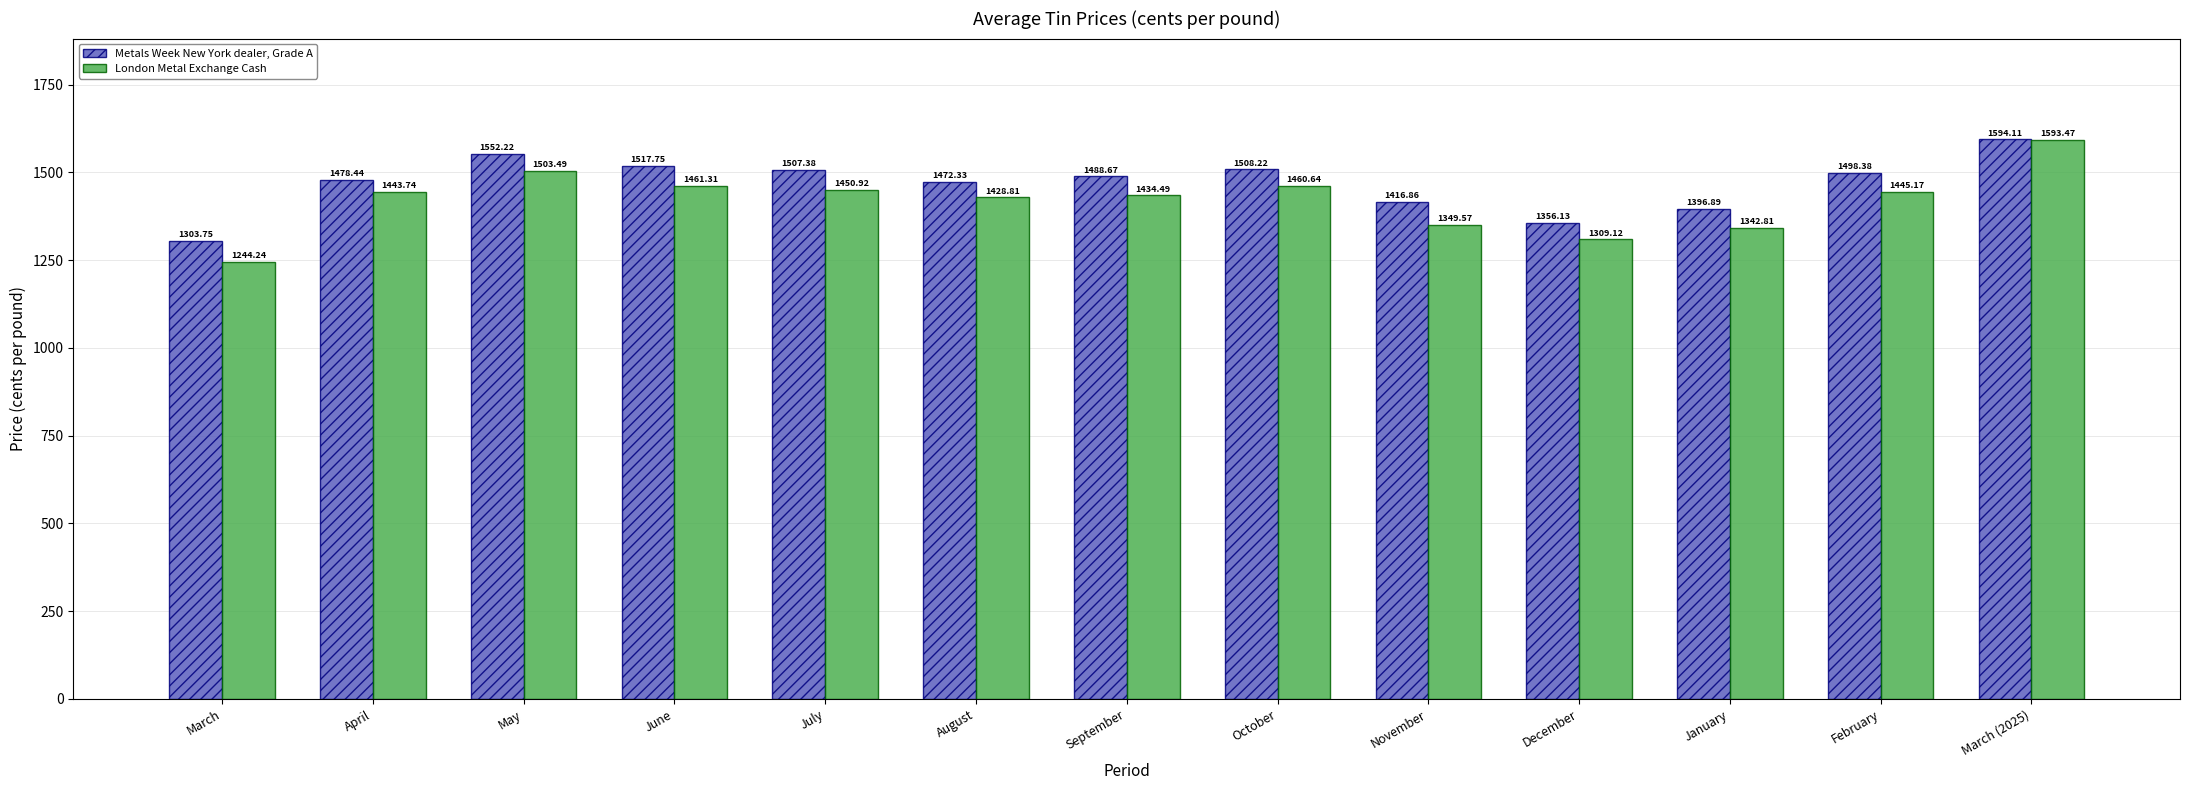

The Metals Week New York dealer, Grade A series shows 2009.6 at October. True or false?

False